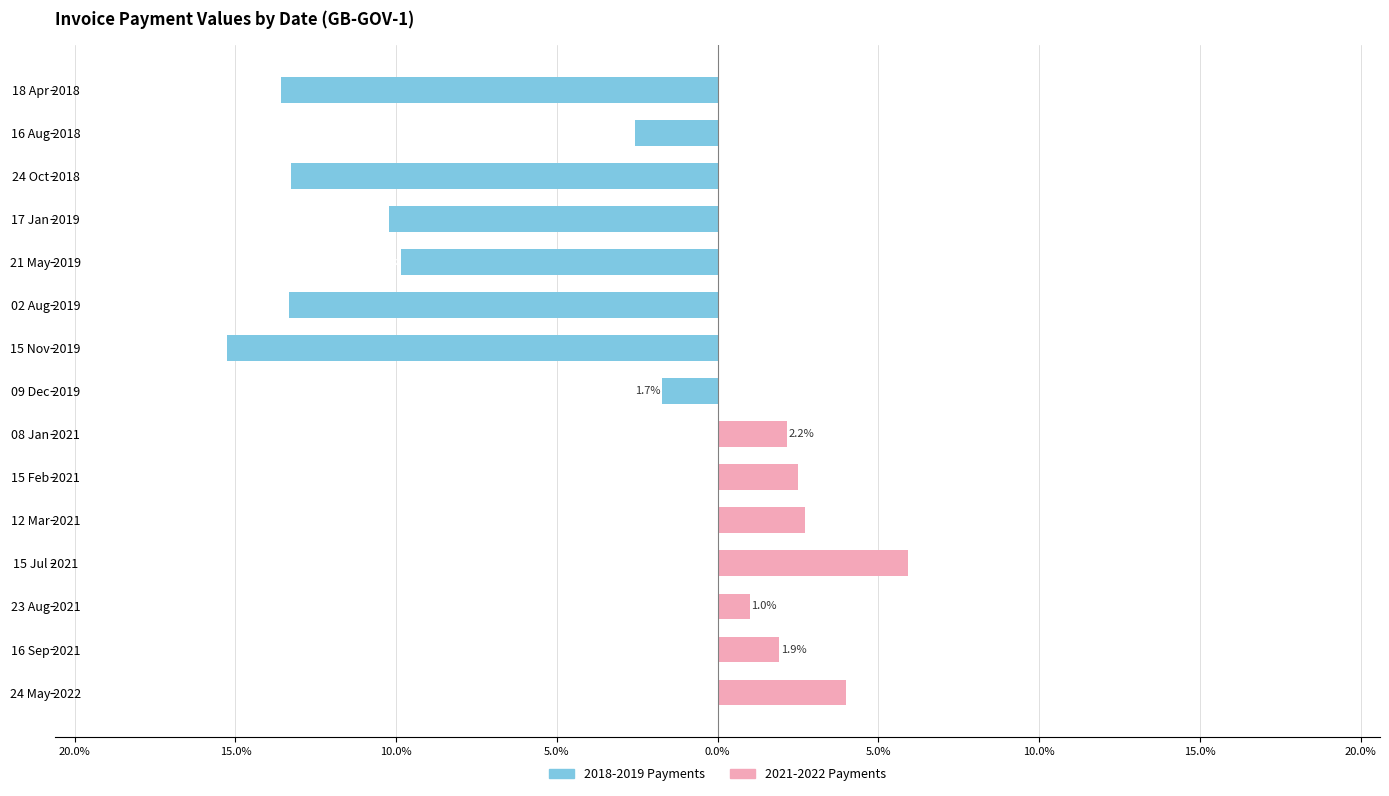

How many data points in 2021-2022 Payments are above 0?

7